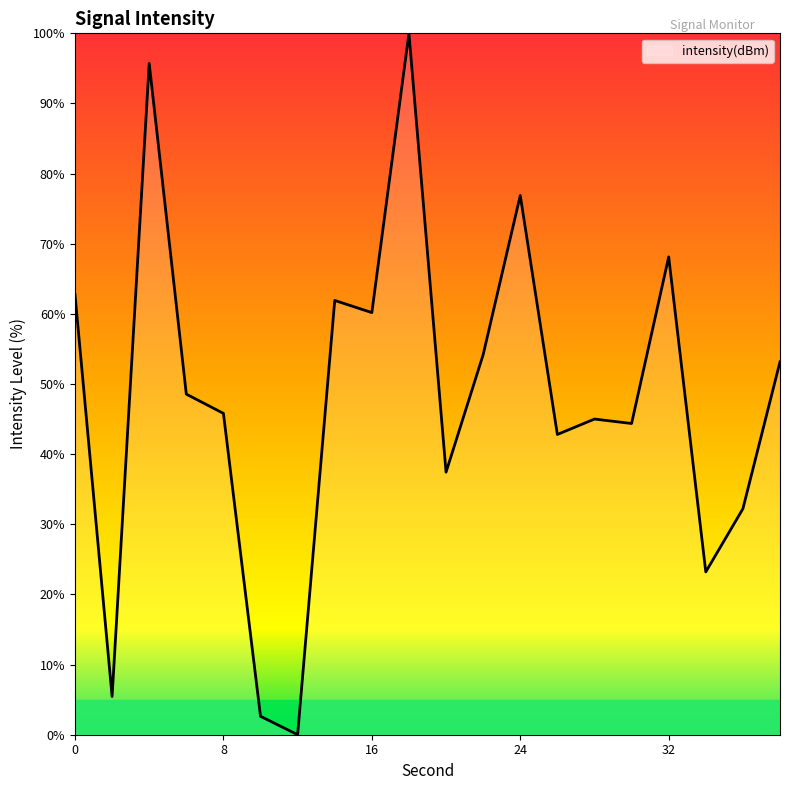

What is the maximum value shown in the chart?

100.0